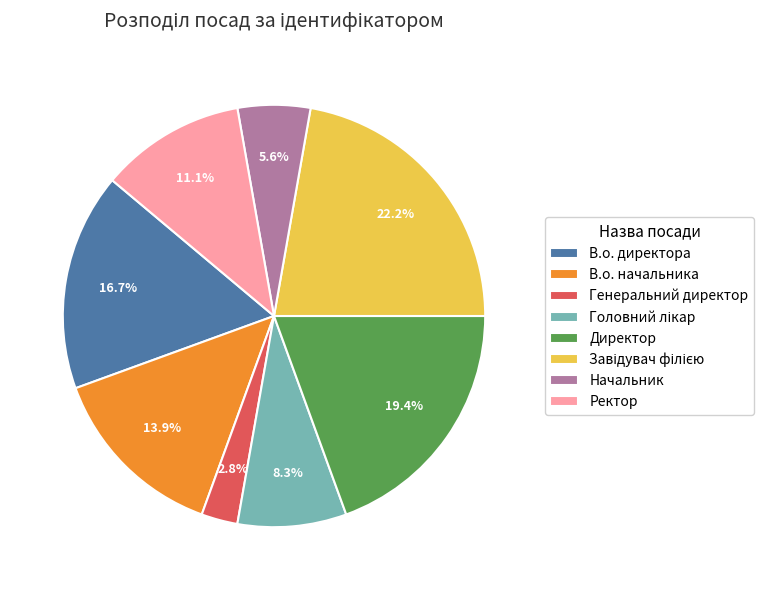

Which has a higher value, Ректор or Начальник?

Ректор